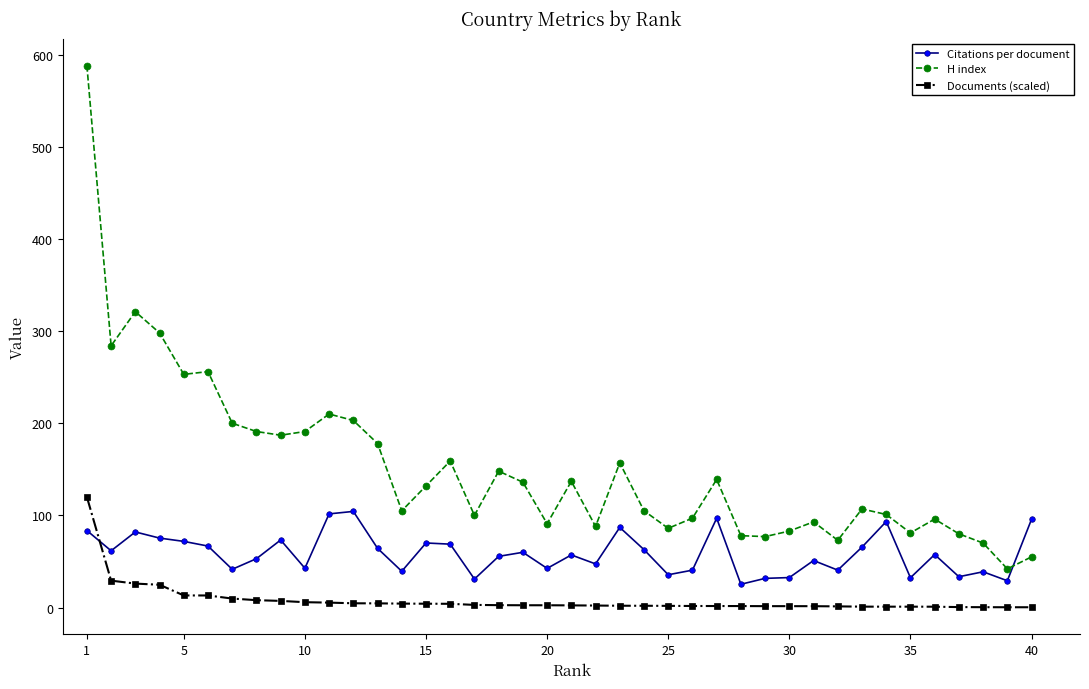

What is the difference between the second highest and second lowest values in the Documents (scaled) series?

28.9